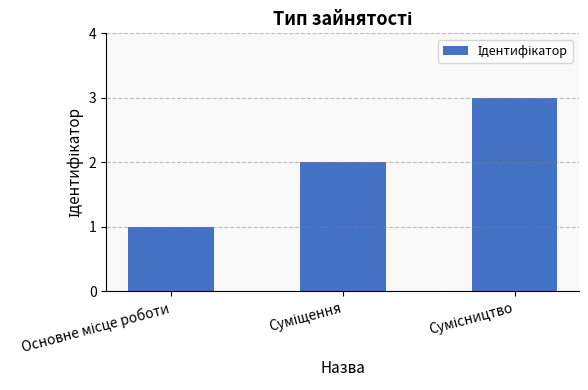

What is the greatest value displayed?

3